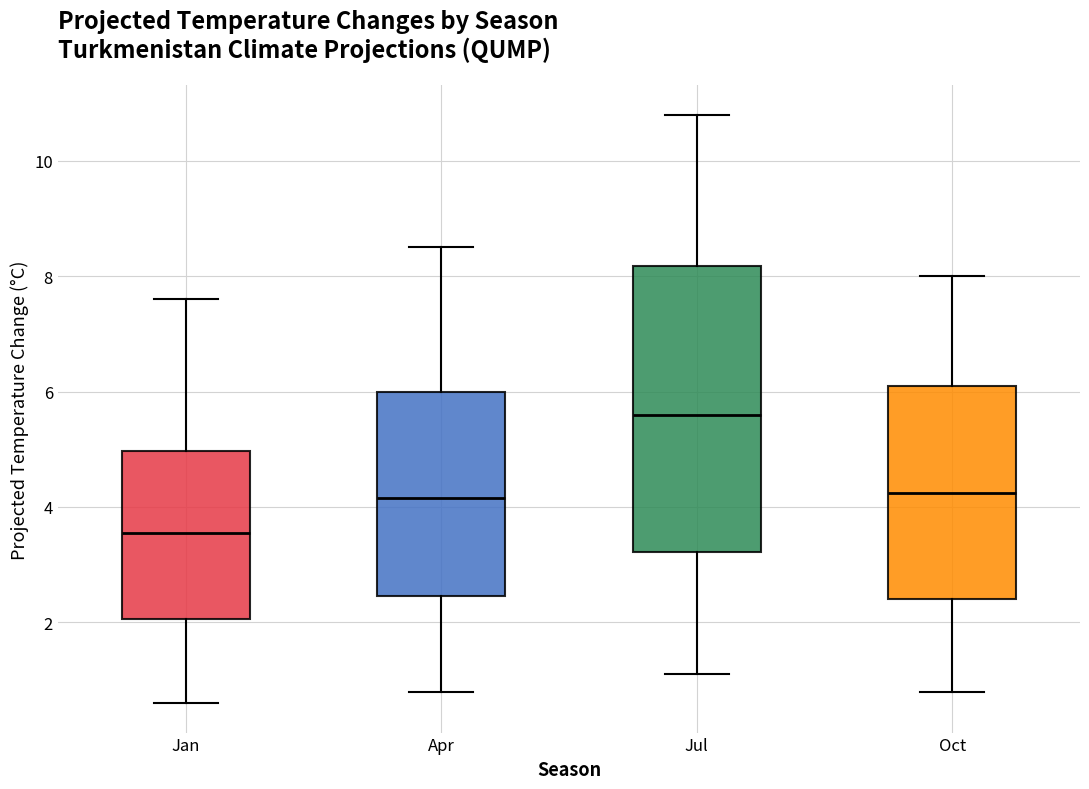

Reading left to right, read every box against the y-axis: the position of its median line, the range the box covers, and the ends of its whiskers. The values are not printed on the chart, so give them approximately, as read against the axis.

Jan: median 3.6, box 2.0 to 5.0, whiskers 0.6 to 7.6
Apr: median 4.2, box 2.4 to 6.0, whiskers 0.8 to 8.6
Jul: median 5.6, box 3.2 to 8.2, whiskers 1.2 to 10.8
Oct: median 4.2, box 2.4 to 6.2, whiskers 0.8 to 8.0